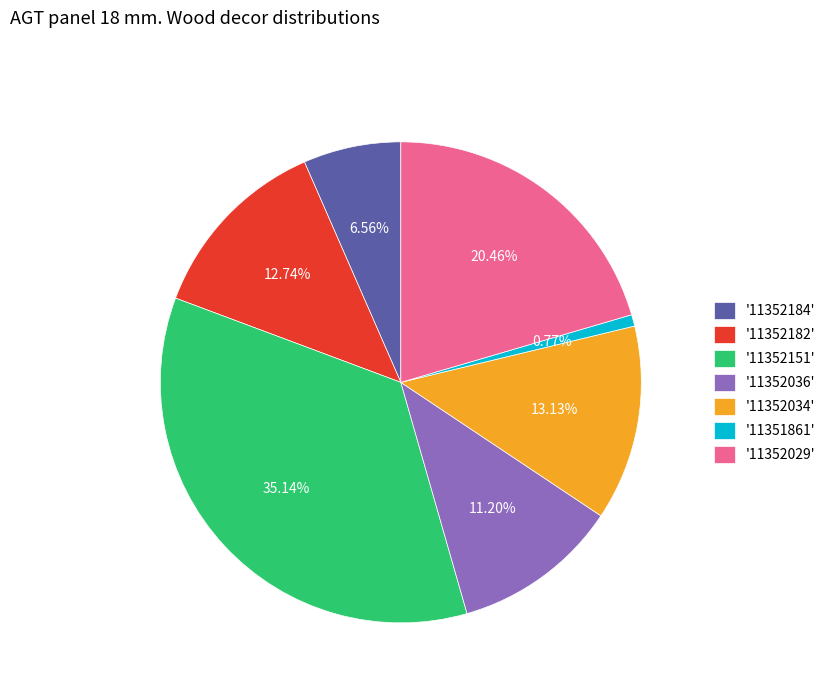

Is '11352151' the majority of the pie?

No